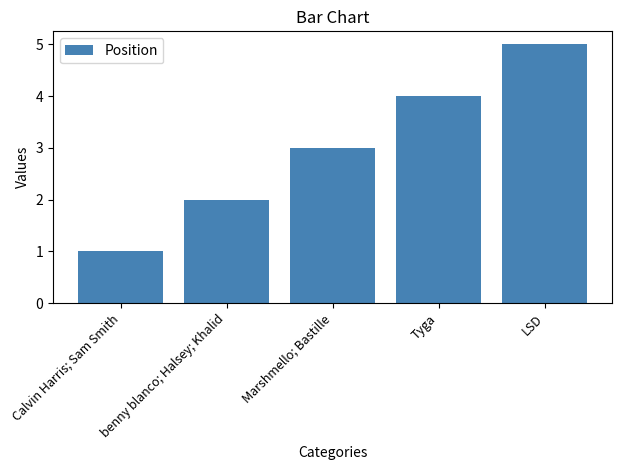

Read the value at Marshmello; Bastille.

3